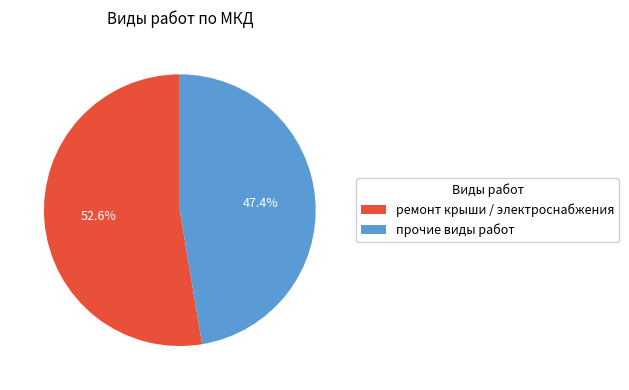

To the nearest percent, what is the difference between the largest and smallest slice percentages?

5%